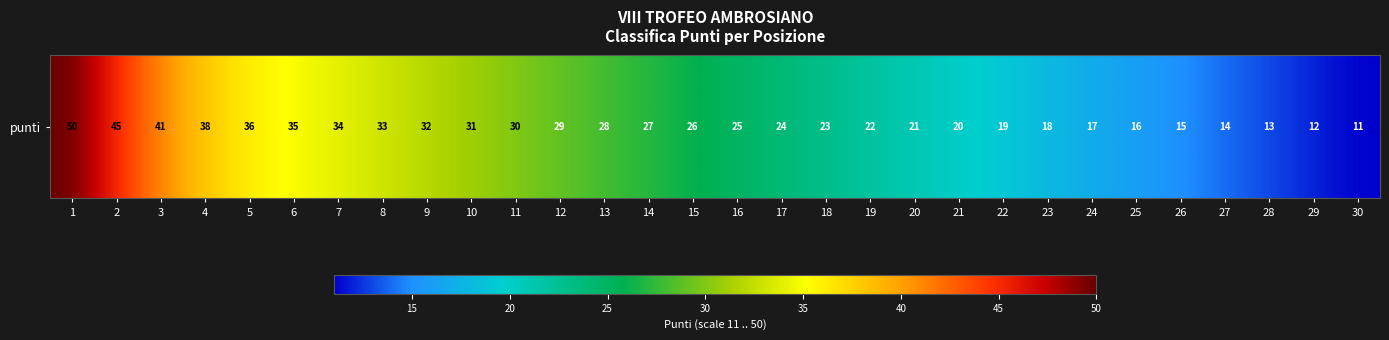

Count the number of data series in this chart.

1